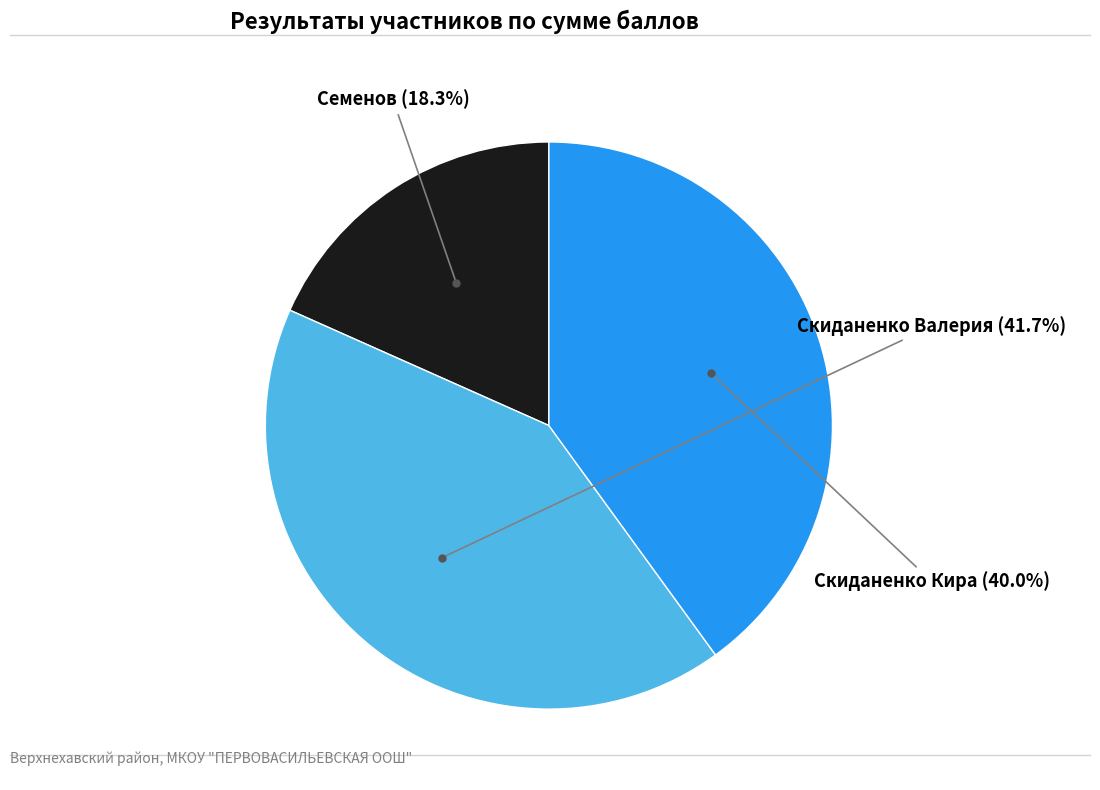

What is the ratio of the value at Скиданенко Валерия to the value at Скиданенко Кира?

1.0